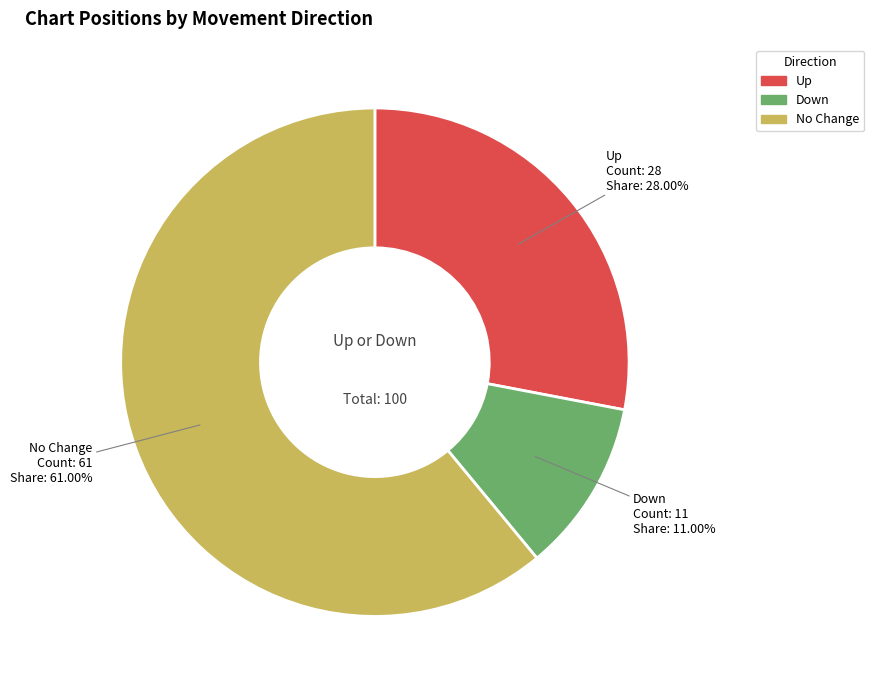

Is the sum of Up and Down greater than half?

No